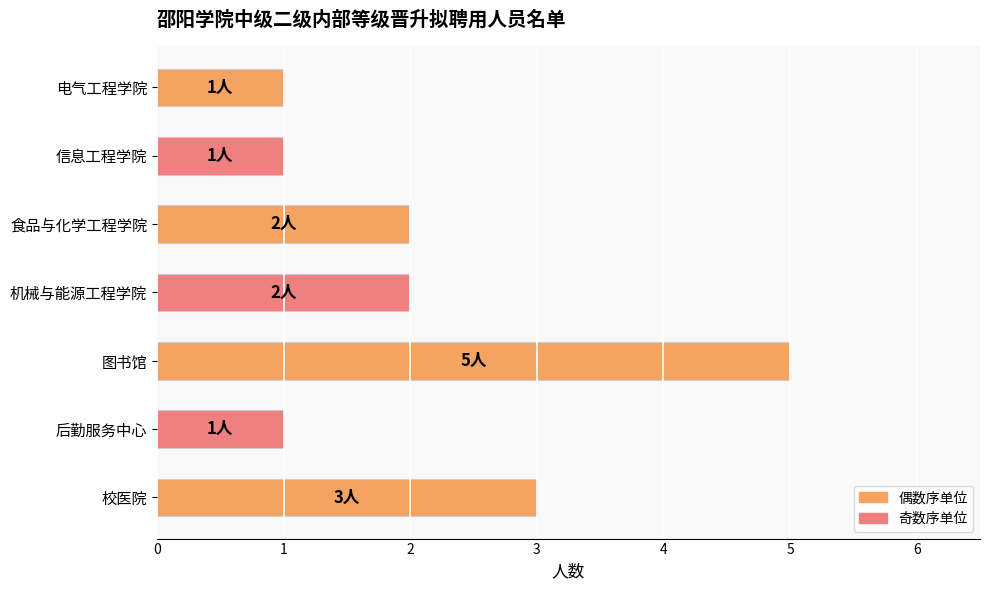

What is the difference between the maximum and minimum values?

4